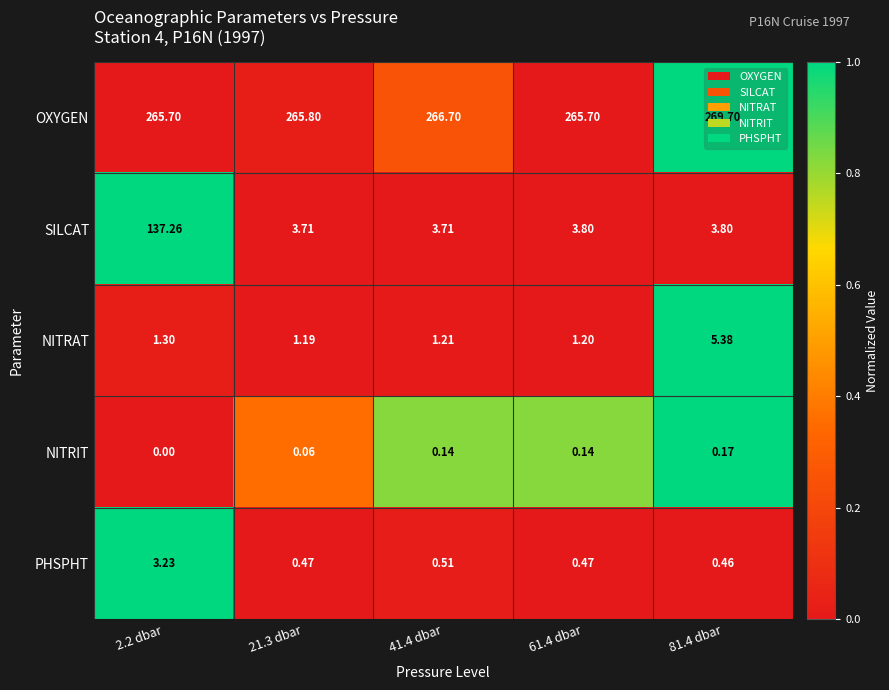

At 21.3 dbar, list the series in order from largest to smallest.

OXYGEN, SILCAT, NITRAT, PHSPHT, NITRIT